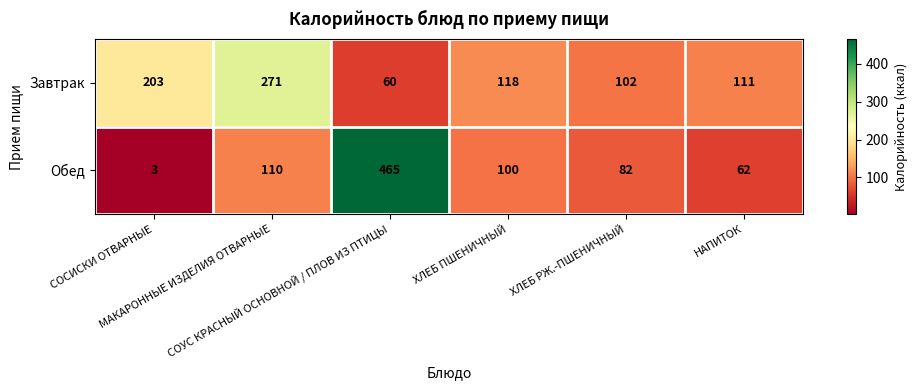

What is the average value of the Завтрак series?

144